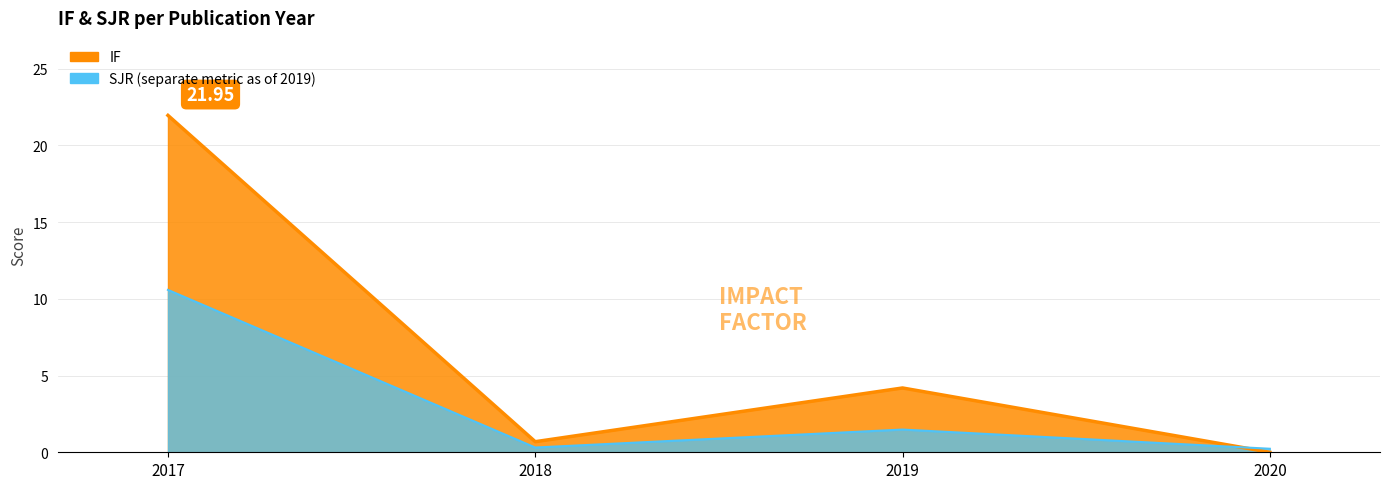

At which category does the chart reach its minimum across all series?

2020